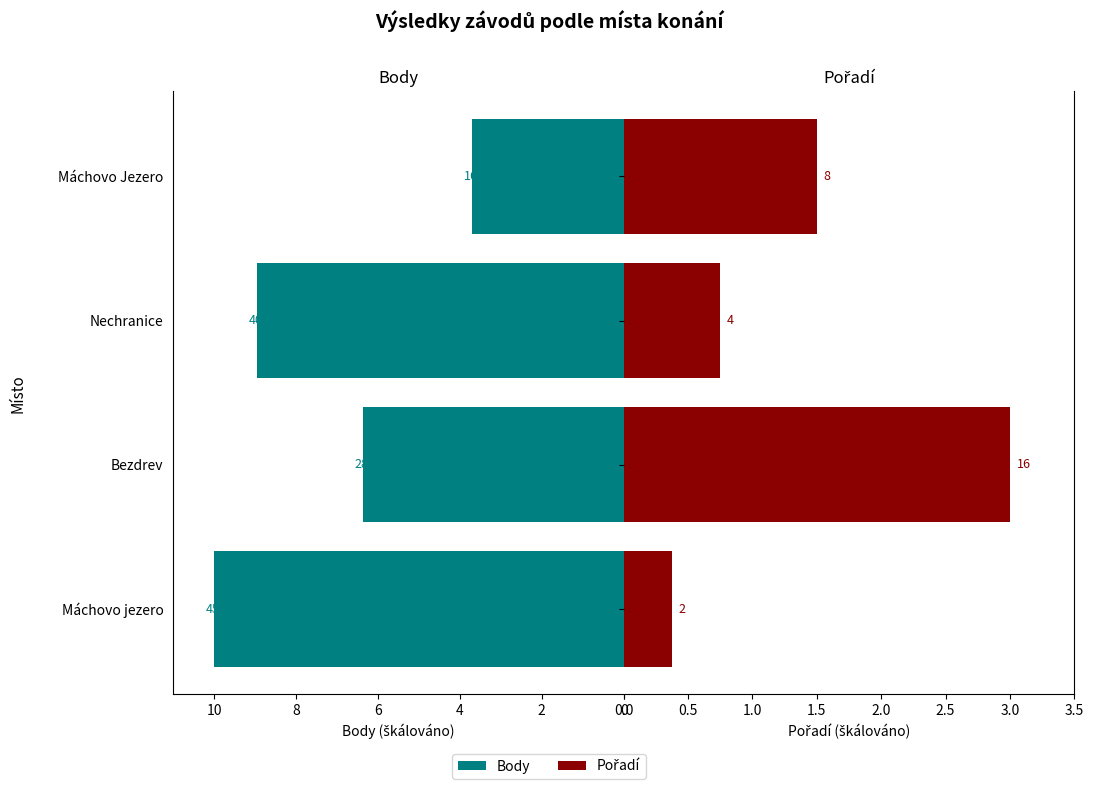

How many Pořadí values are between 0 and 3?

4